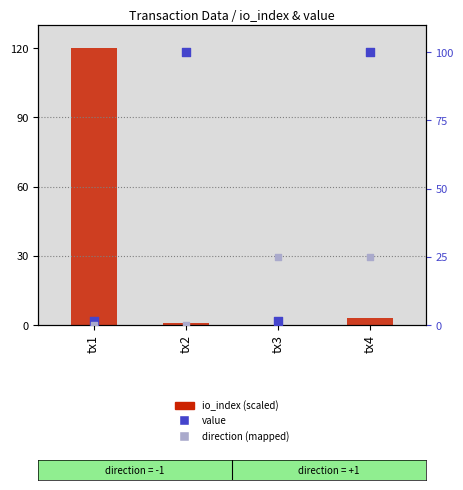

At how many categories does at least one series exceed 47?

3